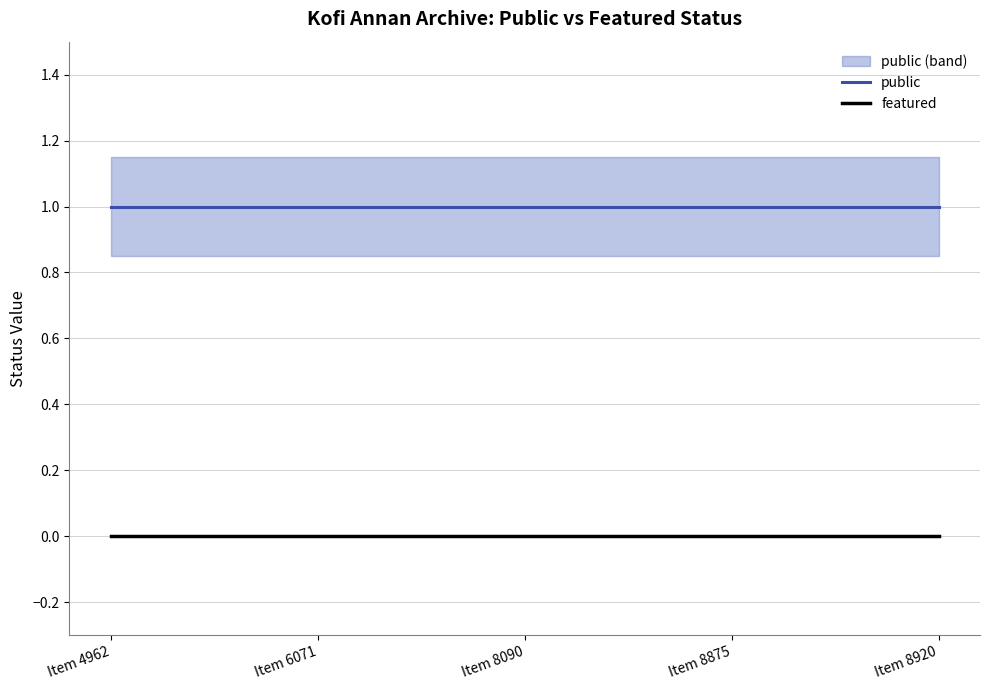

Rank the categories by featured value from lowest to highest.

Item 4962, Item 6071, Item 8090, Item 8875, Item 8920